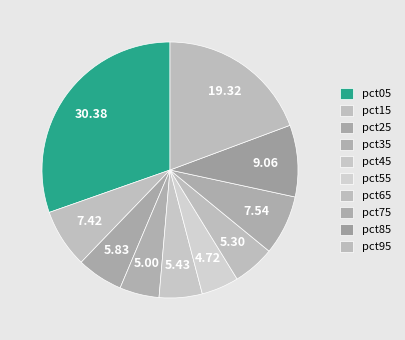

To the nearest percent, what is the average slice percentage?

10%